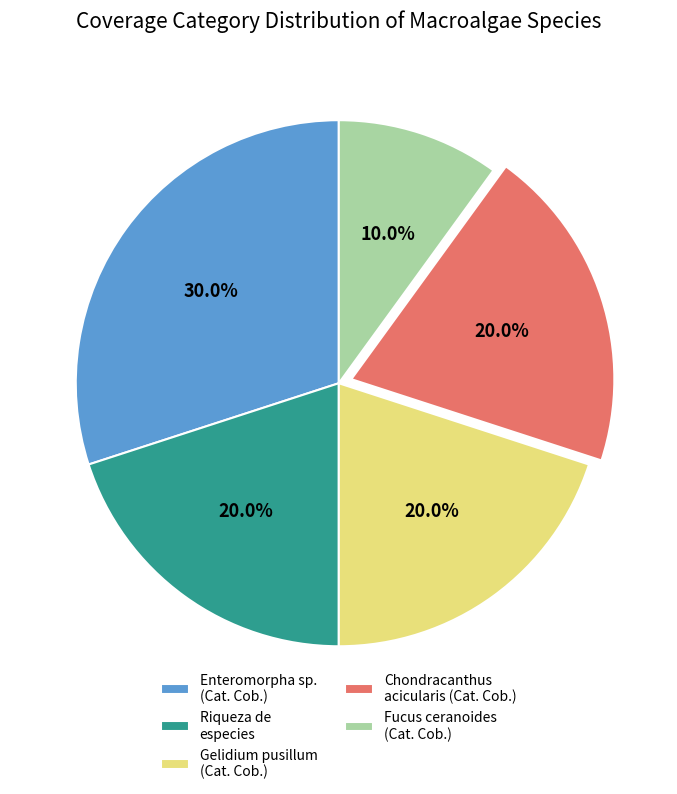

Which slice is the largest?

Enteromorpha sp. (Cat. Cob.)